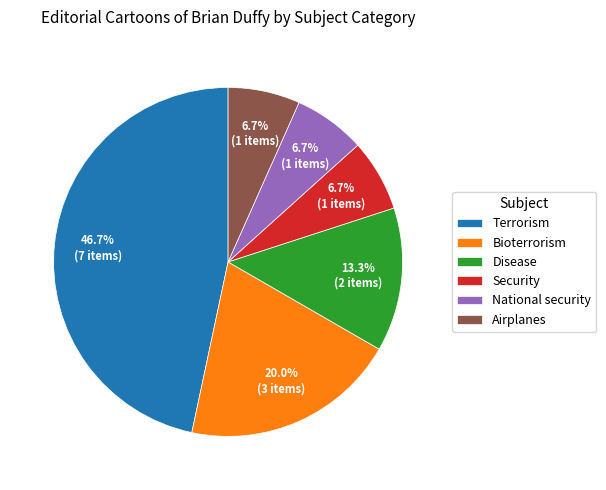

True or false: Disease accounts for 13% of the total.

True